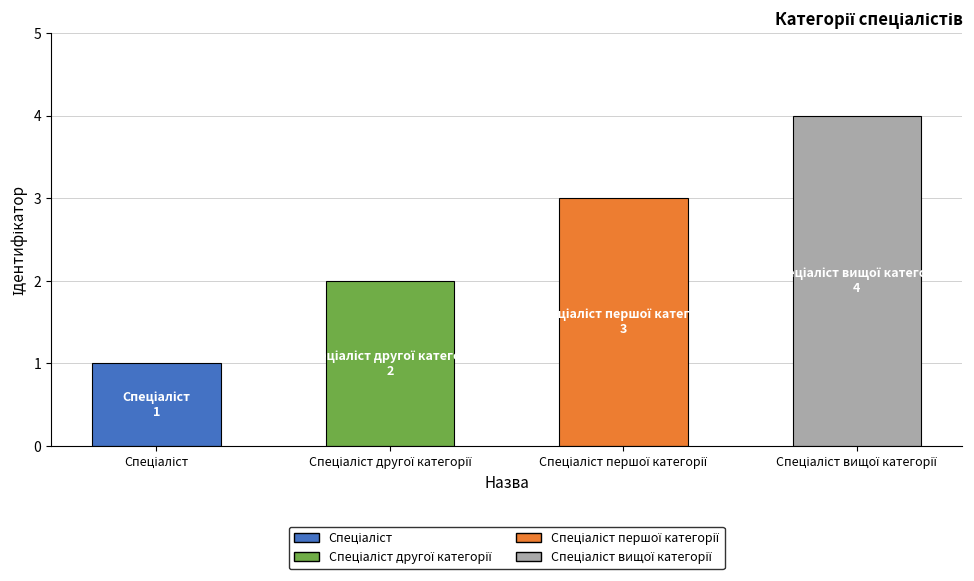

Reading left to right, transcribe all the data shown in this chart.

1	2	3	4